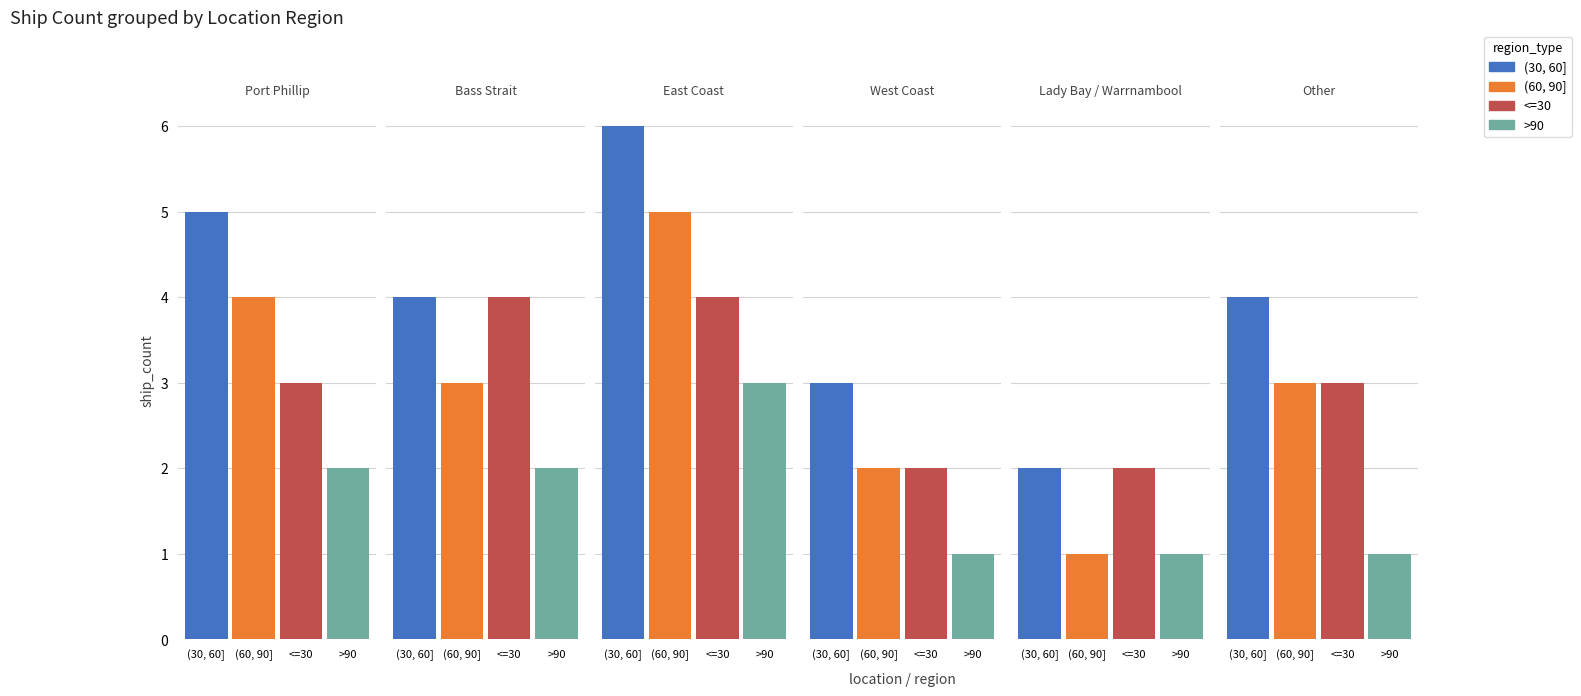

Does the chart contain stacked bars?

No